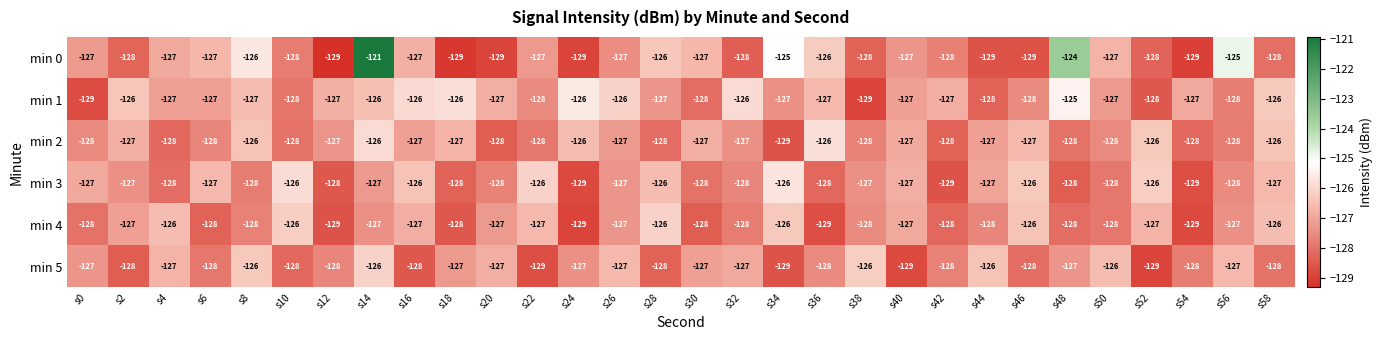

What is the total value across all series at s40?

-764